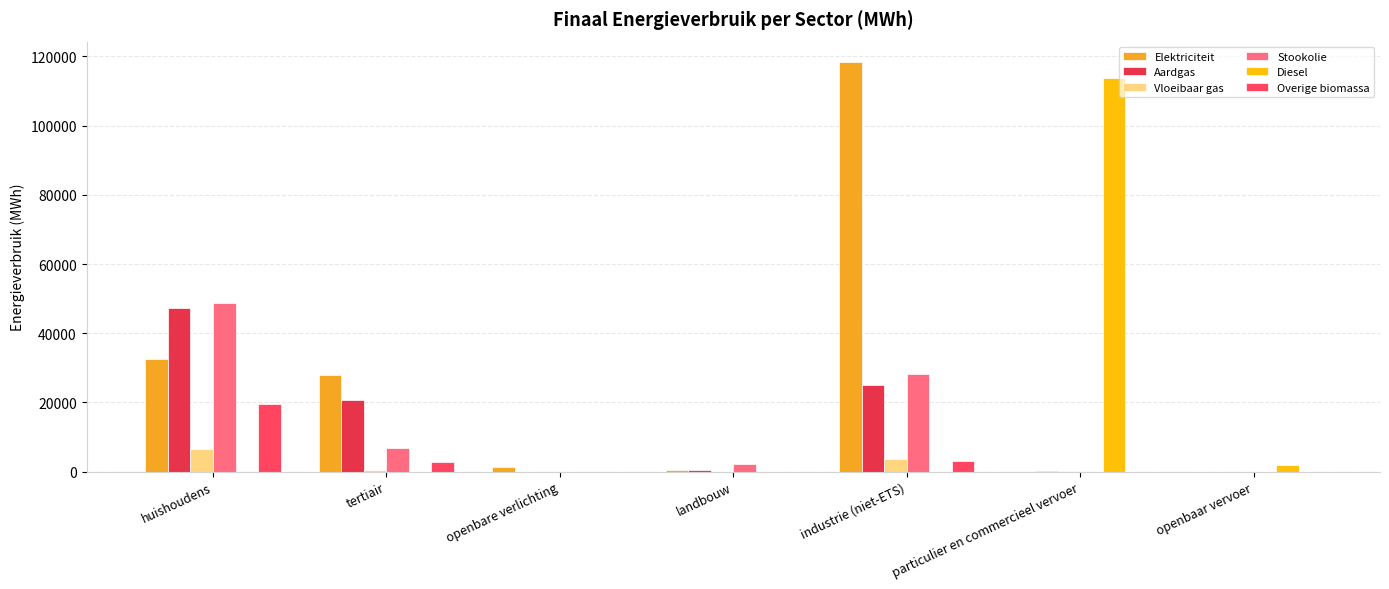

What value does the Vloeibaar gas series have at tertiair?

539.2